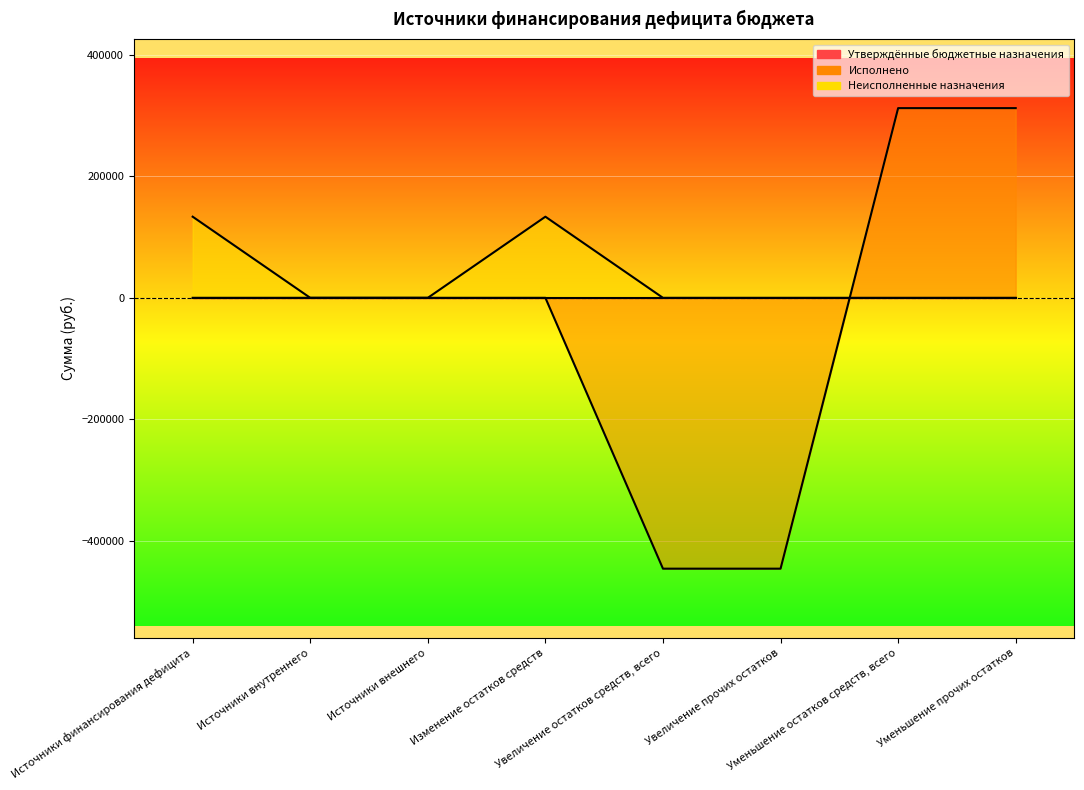

True or false: Исполнено has more than 1 interior local peaks.

False